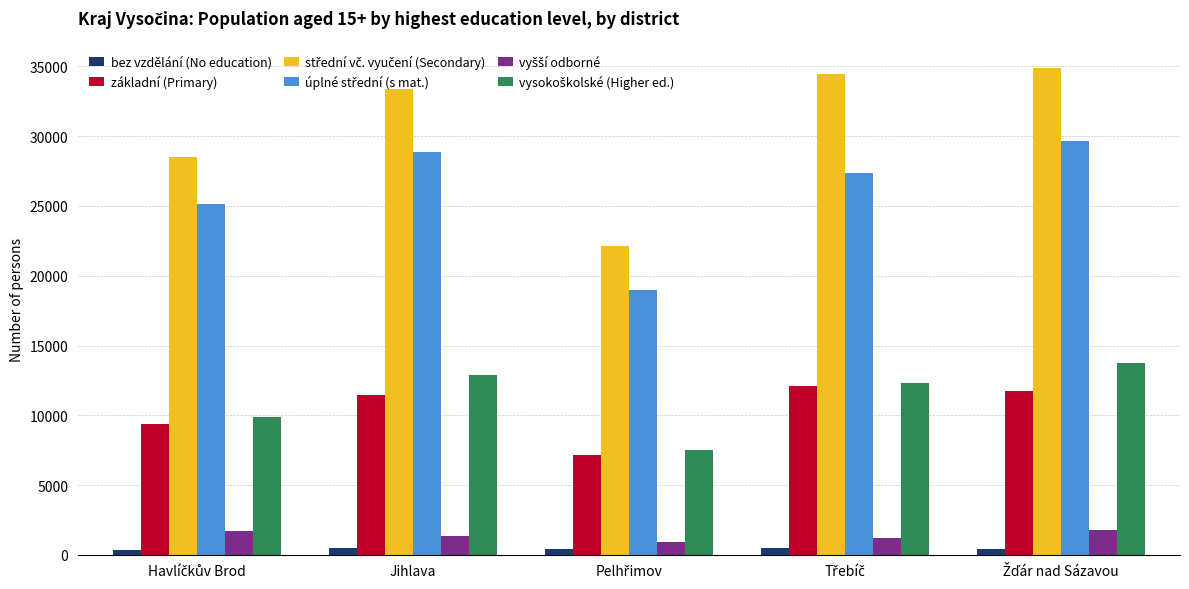

What is the difference between the second highest and second lowest values in the základní (Primary) series?

2383